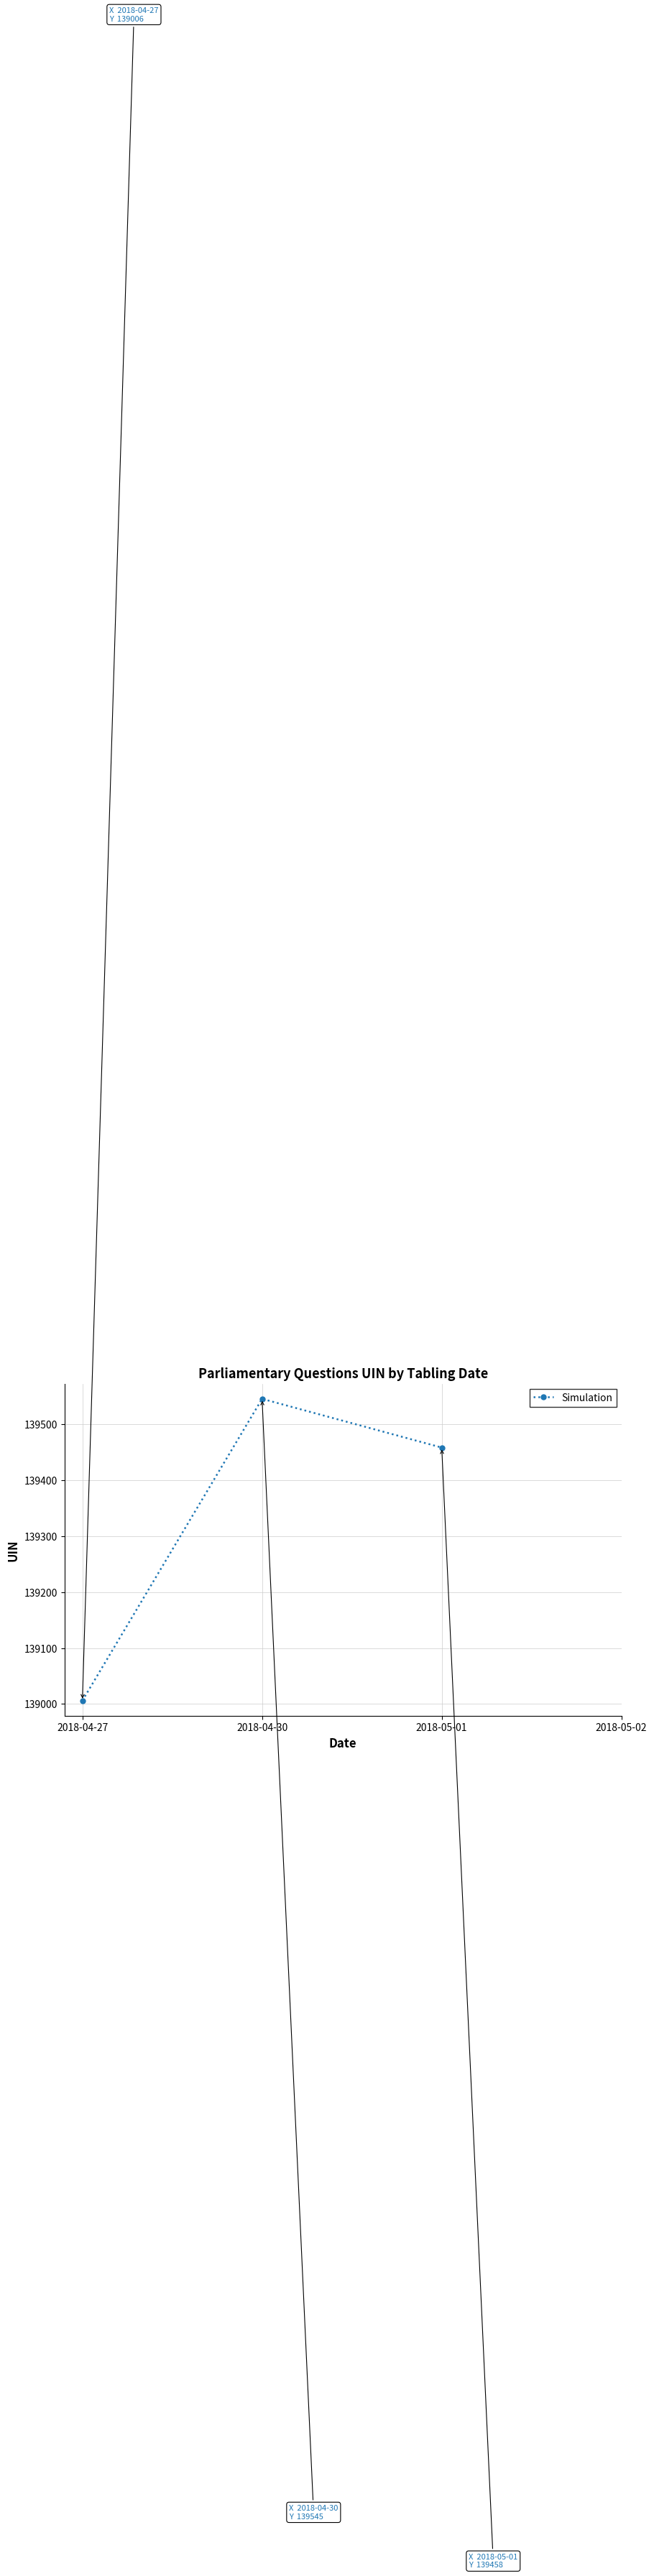

What is the maximum value shown in the chart?

139545.0